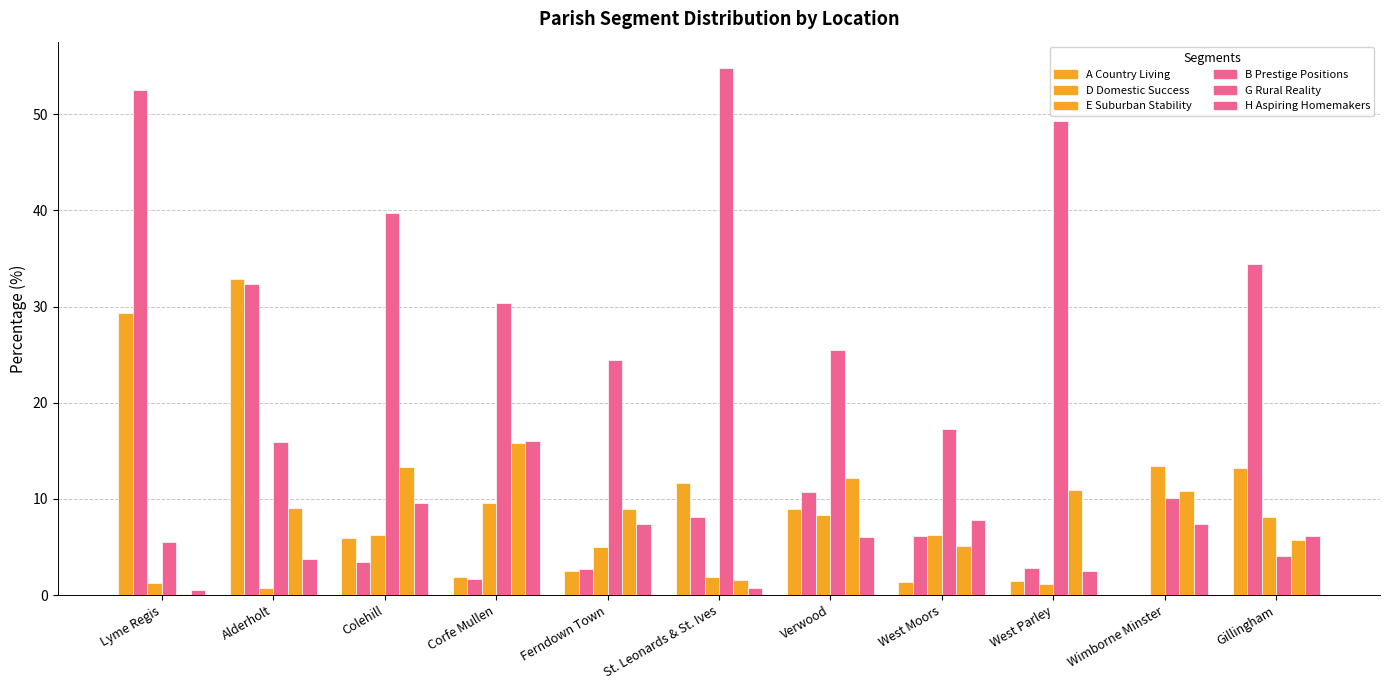

How many groups of bars are there?

11